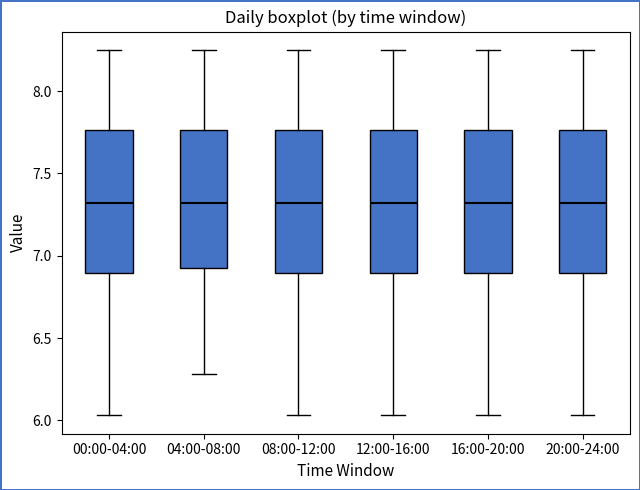

Reading left to right, read every box against the y-axis: the position of its median line, the range the box covers, and the ends of its whiskers. The values are not printed on the chart, so give them approximately, as read against the axis.

00:00-04:00: median 7.30, box 6.90 to 7.75, whiskers 6.05 to 8.25
04:00-08:00: median 7.30, box 6.90 to 7.75, whiskers 6.30 to 8.25
08:00-12:00: median 7.30, box 6.90 to 7.75, whiskers 6.05 to 8.25
12:00-16:00: median 7.30, box 6.90 to 7.75, whiskers 6.05 to 8.25
16:00-20:00: median 7.30, box 6.90 to 7.75, whiskers 6.05 to 8.25
20:00-24:00: median 7.30, box 6.90 to 7.75, whiskers 6.05 to 8.25